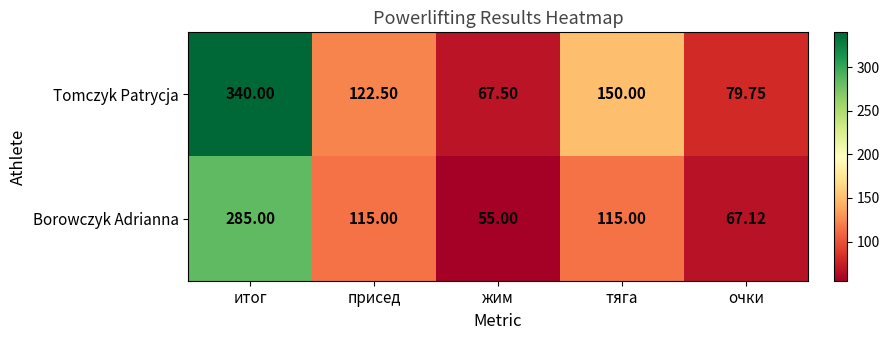

Which label corresponds to the largest value in the chart?

итог